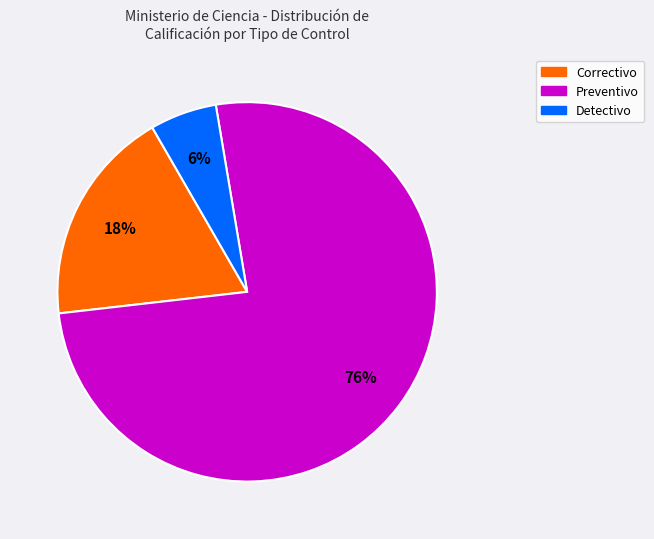

To the nearest percent, what is the average slice percentage?

33%